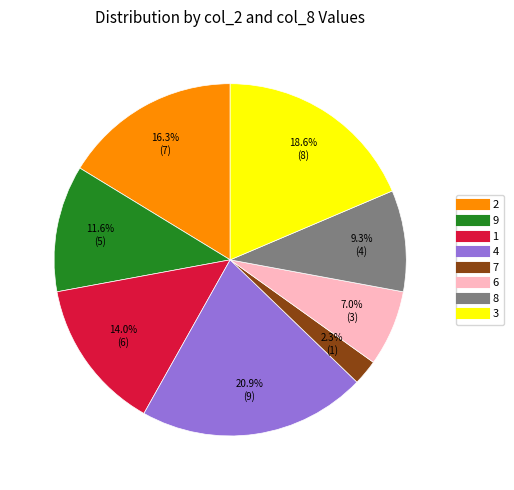

Approximately how many times larger is the value at 6 compared to 9?

0.6